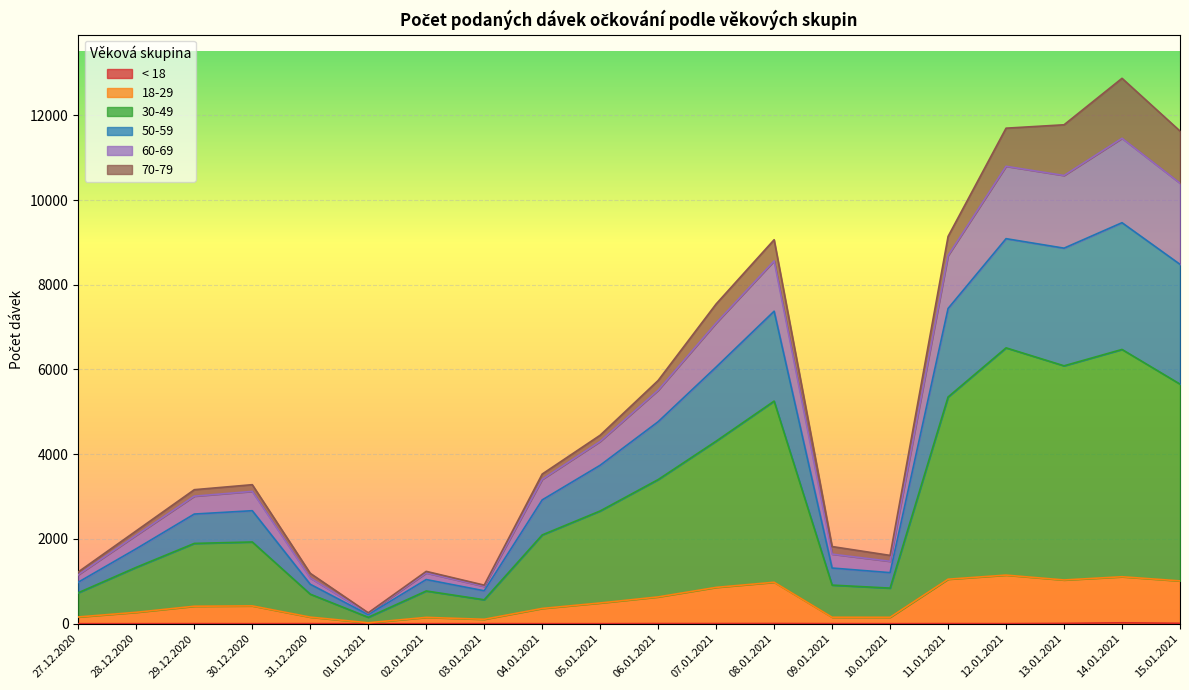

Does the chart display data point markers on the line(s)?

No